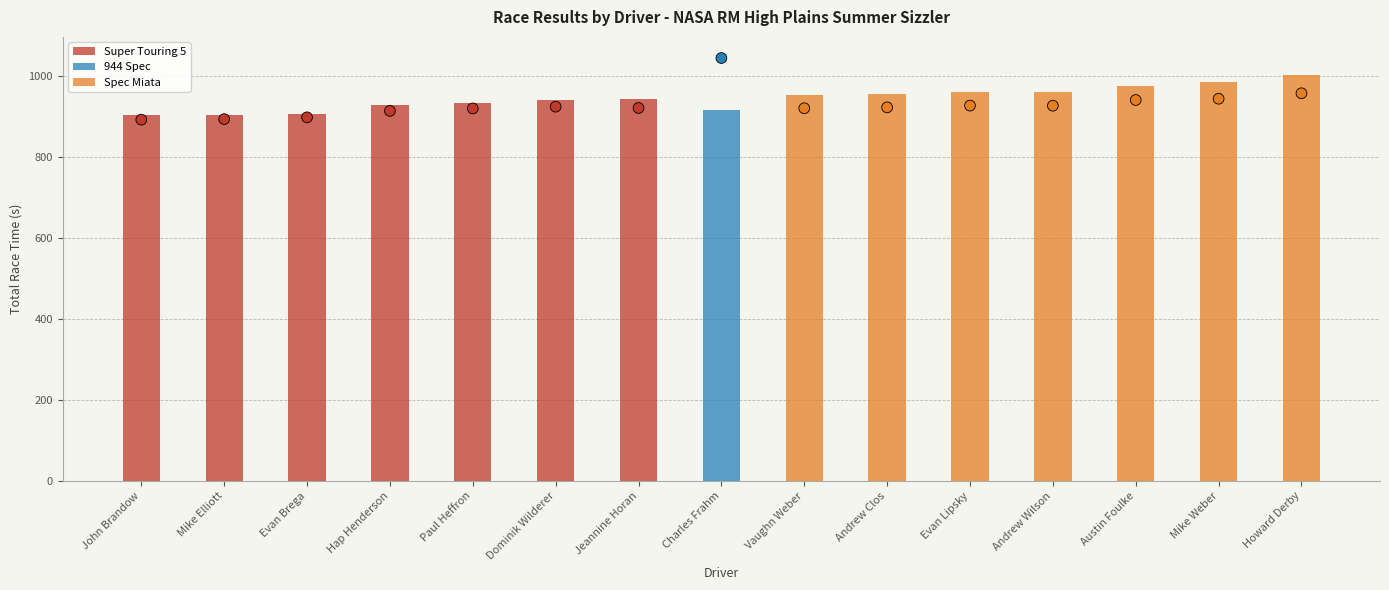

At which category is the sum across all series the highest?

Charles Frahm